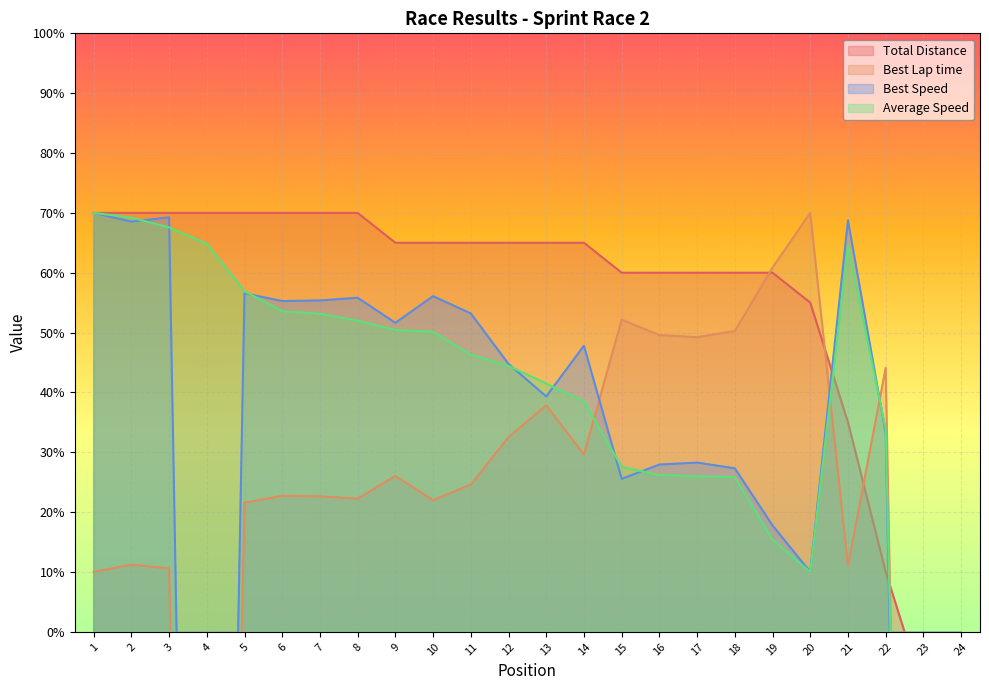

Where is the first local minimum for Average Speed?

20